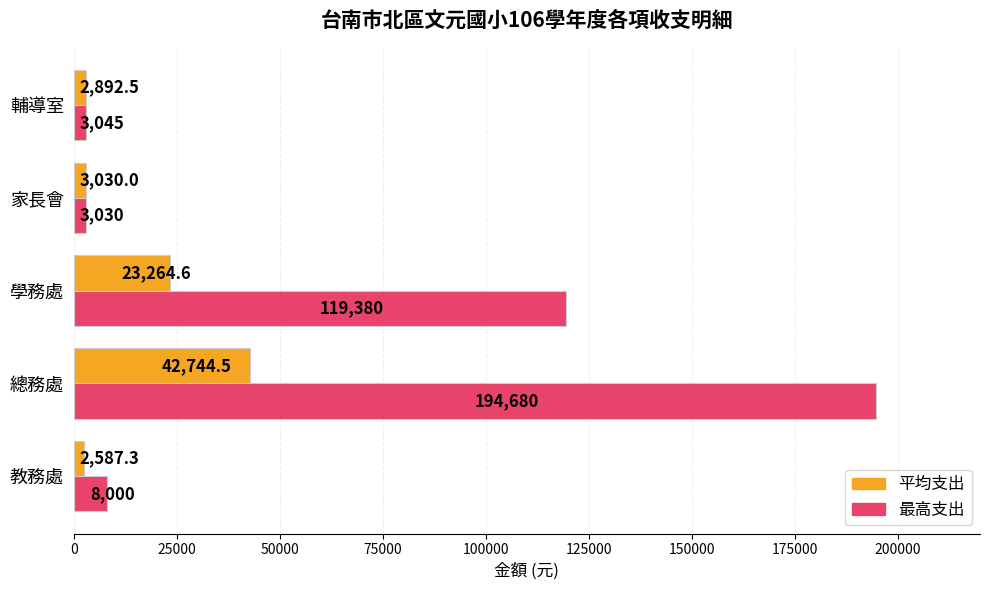

Rank the series by their maximum value, from highest to lowest.

最高支出, 平均支出